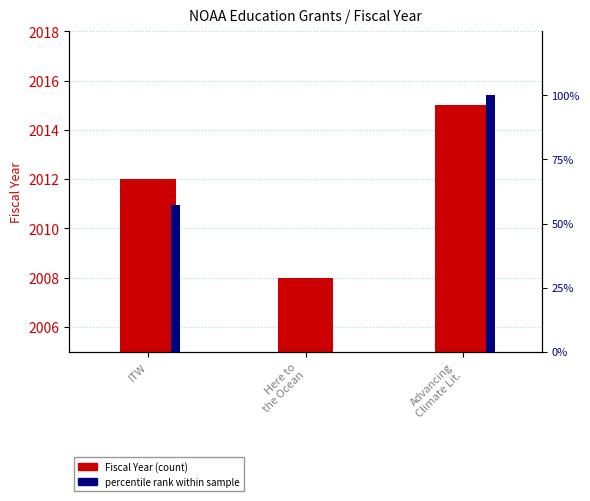

How many data points in percentile rank are less than 57?

1